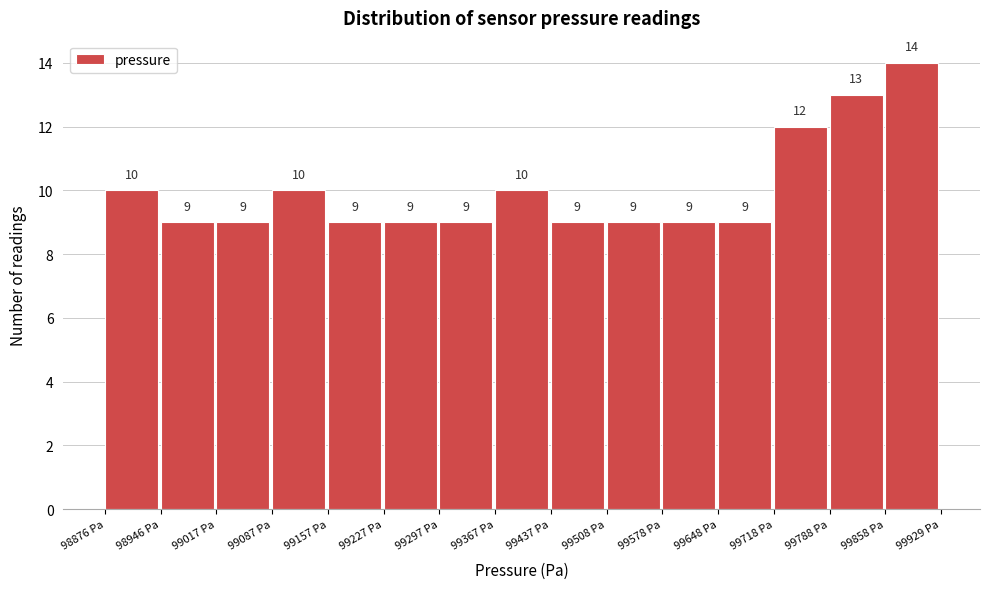

What is the height of the bar covering 99580 to 99650 on the x-axis? The bar edges are not printed on the chart, so give them approximately, as read against the axis.

9